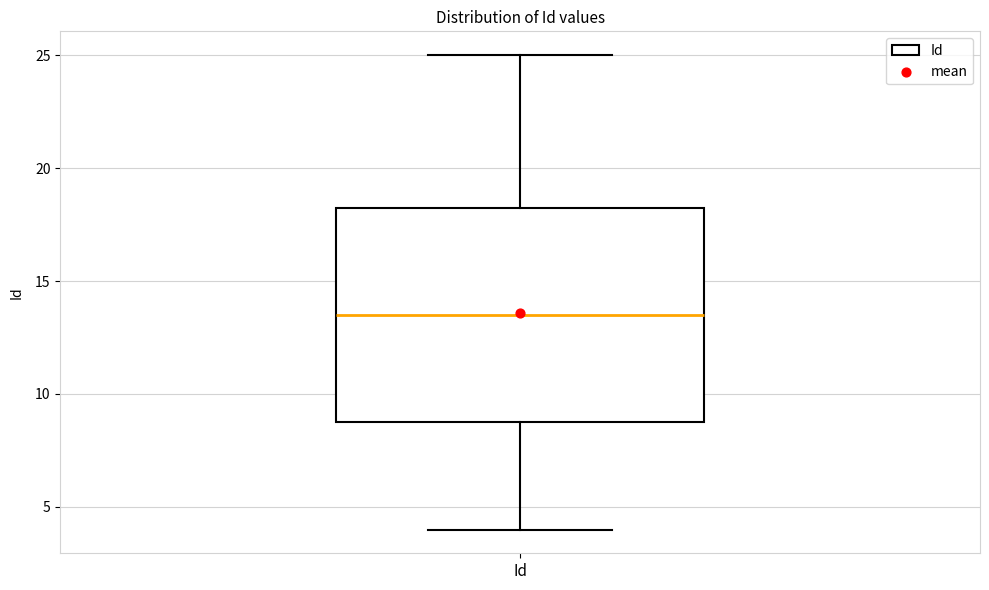

Read this box plot against the y-axis: the position of the median line, the range covered by the box, and the ends of both whiskers. The values are not printed on the chart, so give them approximately, as read against the axis.

median 13.5, box 9.0 to 18.5, whiskers 4.0 to 25.0